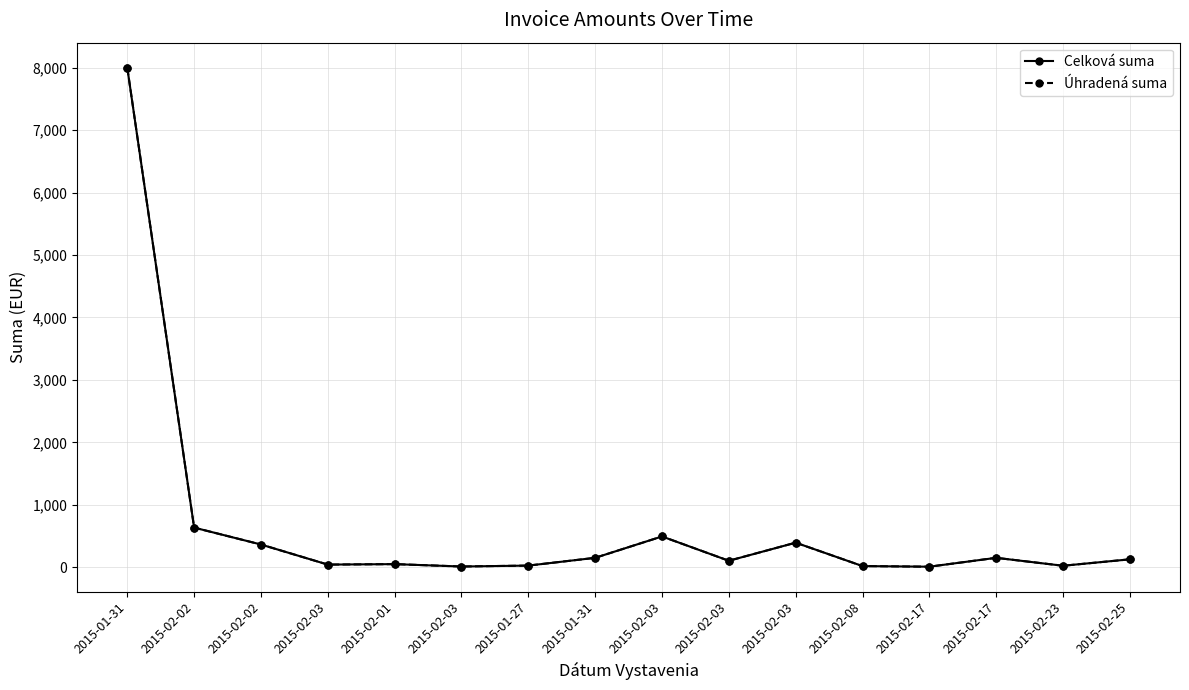

Does the chart have visible grid lines?

Yes